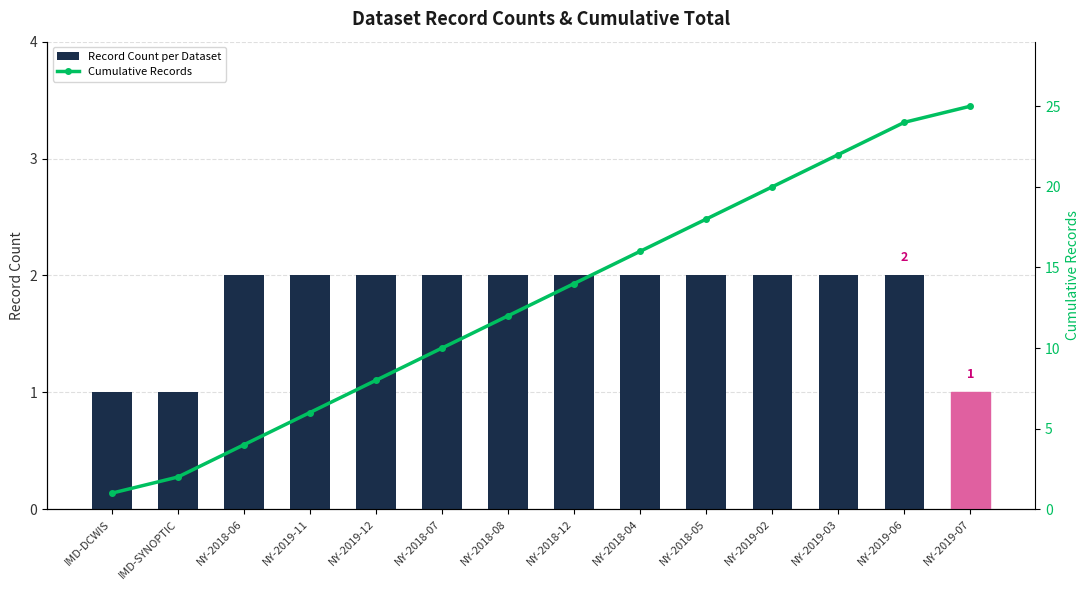

Is it true that Cumulative Records equals 8 at NY-2018-12?

False